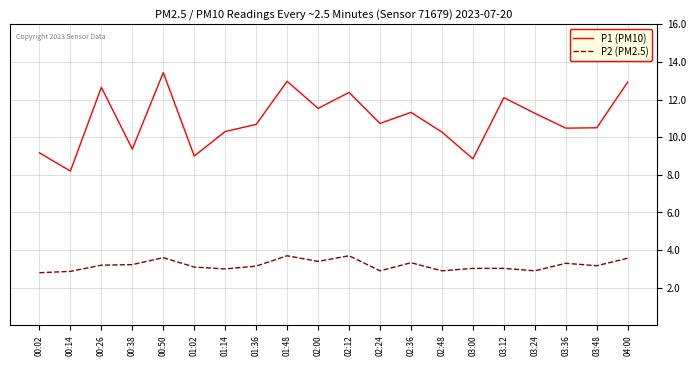

In P2 (PM2.5), how many points are lower than both neighbors (excluding endpoints)?

6